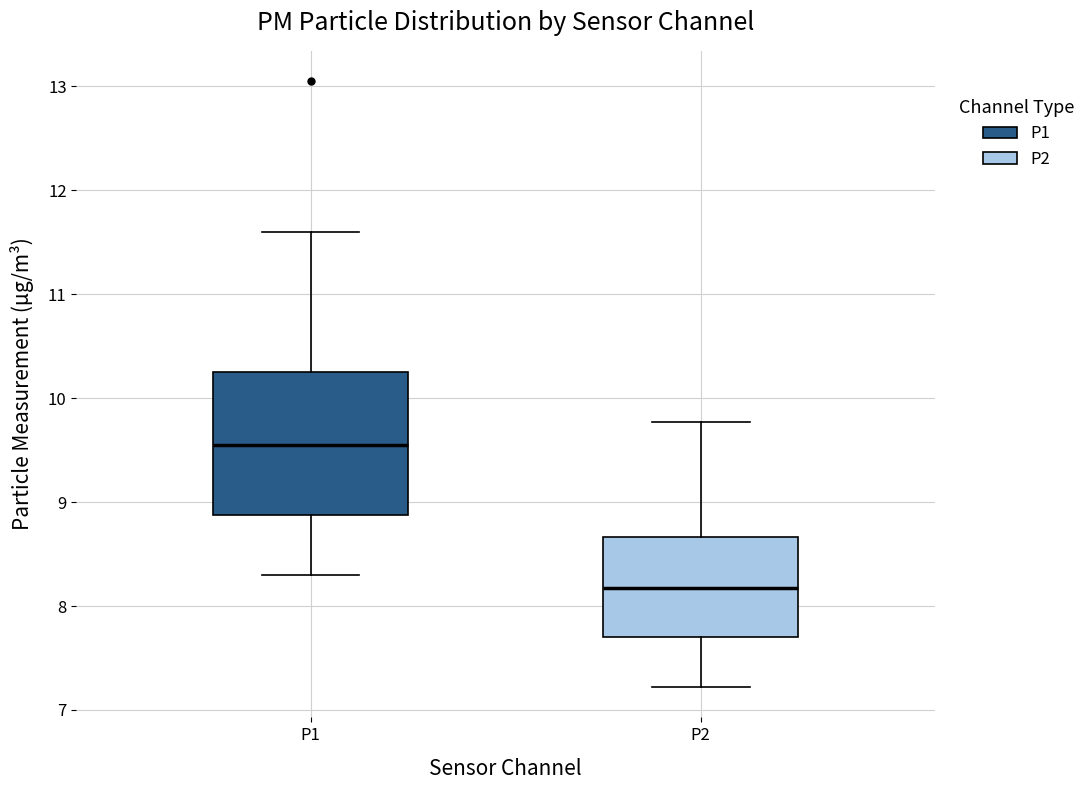

Reading left to right, read every box against the y-axis: the position of its median line, the range the box covers, and the ends of its whiskers. The values are not printed on the chart, so give them approximately, as read against the axis.

P1: median 9.6, box 8.9 to 10.2, whiskers 8.3 to 11.6
P2: median 8.2, box 7.7 to 8.7, whiskers 7.2 to 9.8